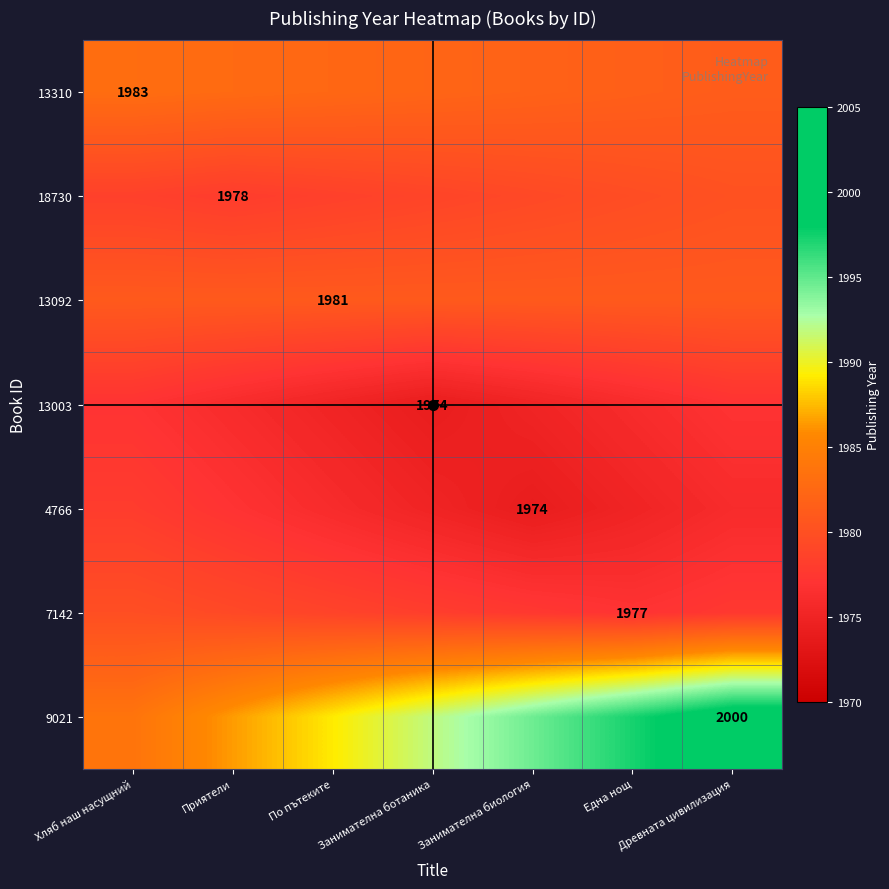

Read the 4766 value at Древната цивилизация.

1976.0